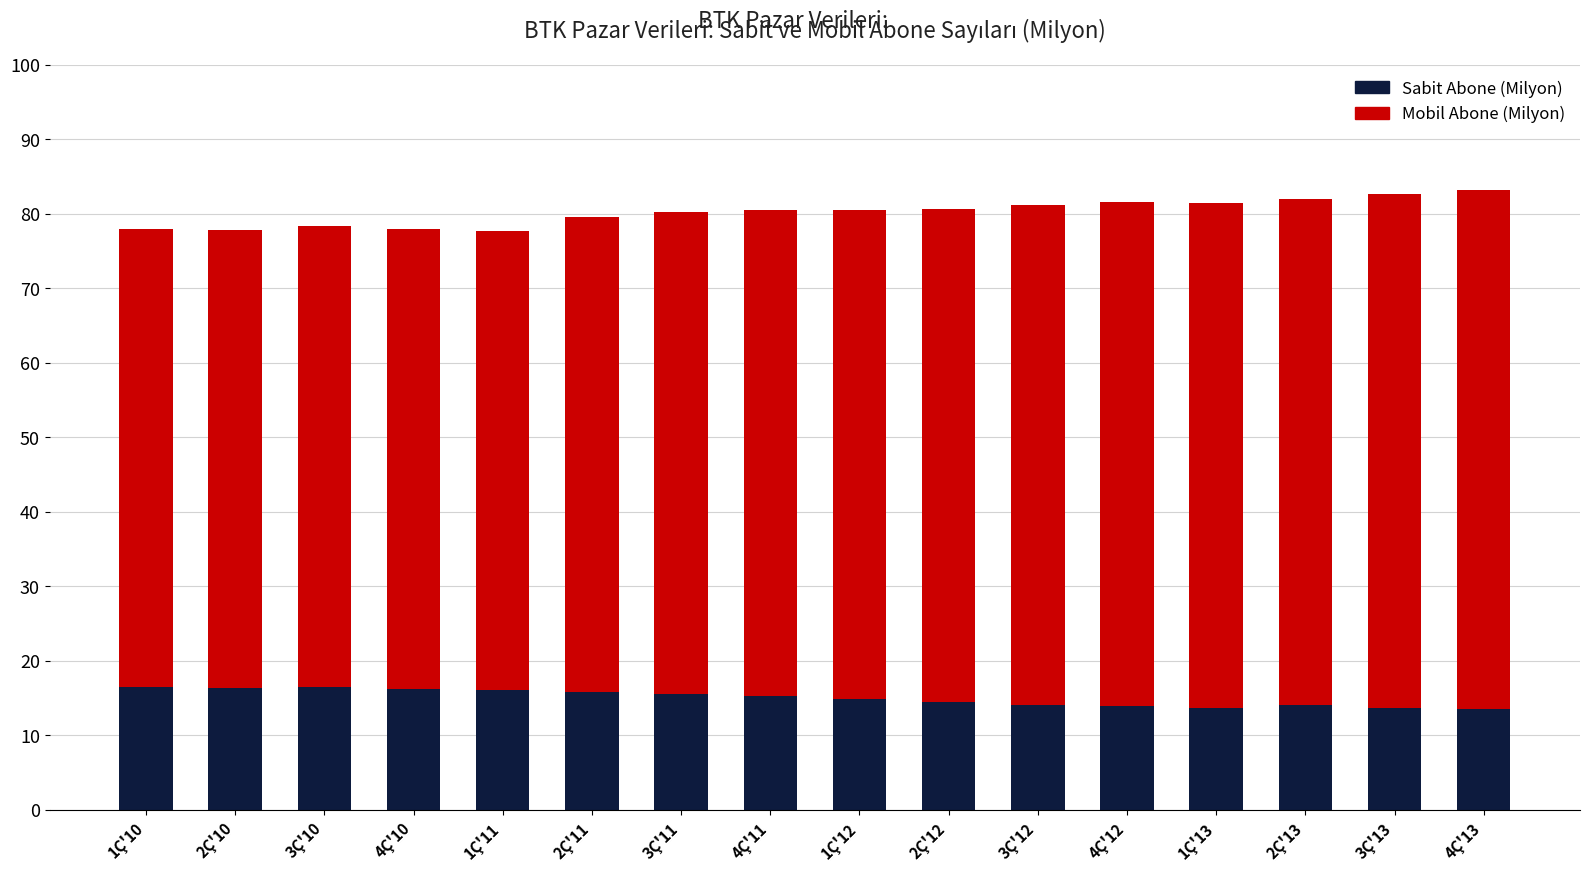

What is the maximum value for Sabit Abone (Milyon)?

16.4